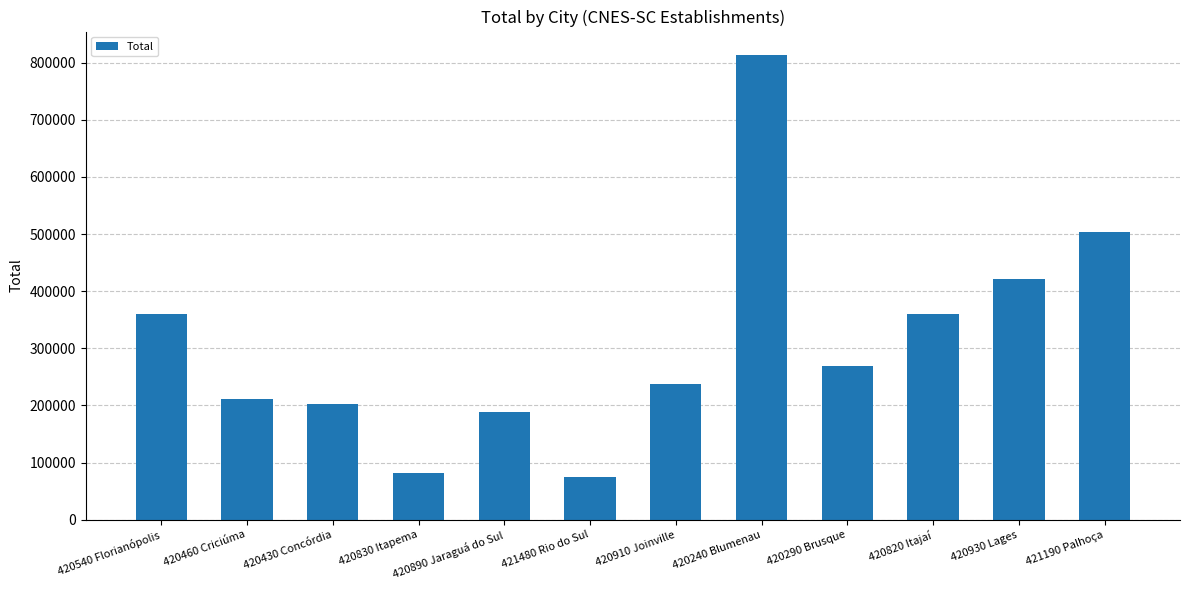

True or false: the data shows 574802.4 at 420540 Florianópolis.

False